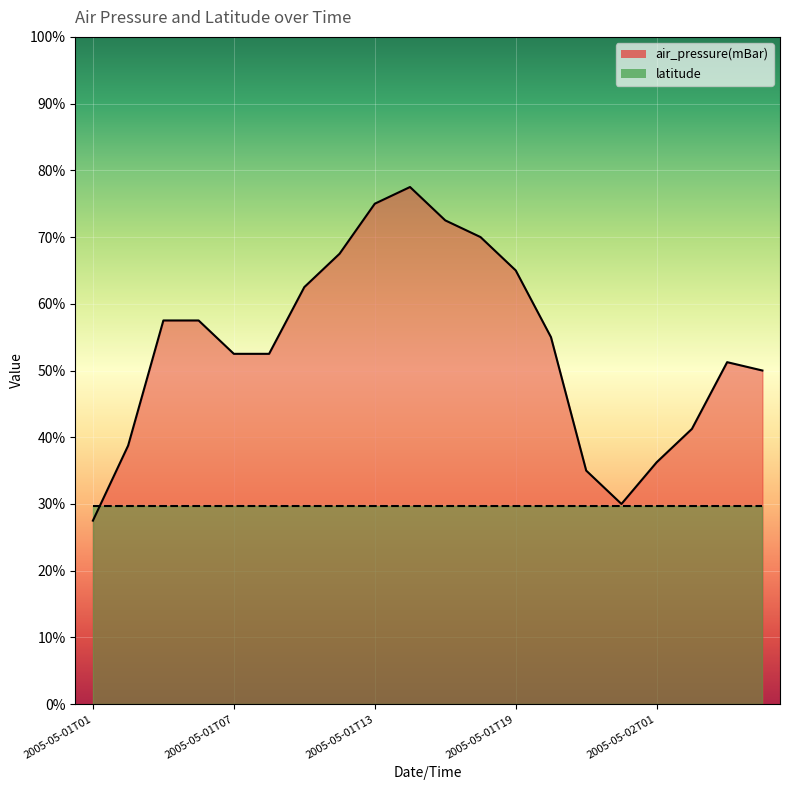

Reading left to right, list all the values displayed in this chart.

0.3	0.4	0.6	0.6	0.5	0.5	0.6	0.7	0.8	0.8	0.7	0.7	0.7	0.5	0.3	0.3	0.4	0.4	0.5	0.5